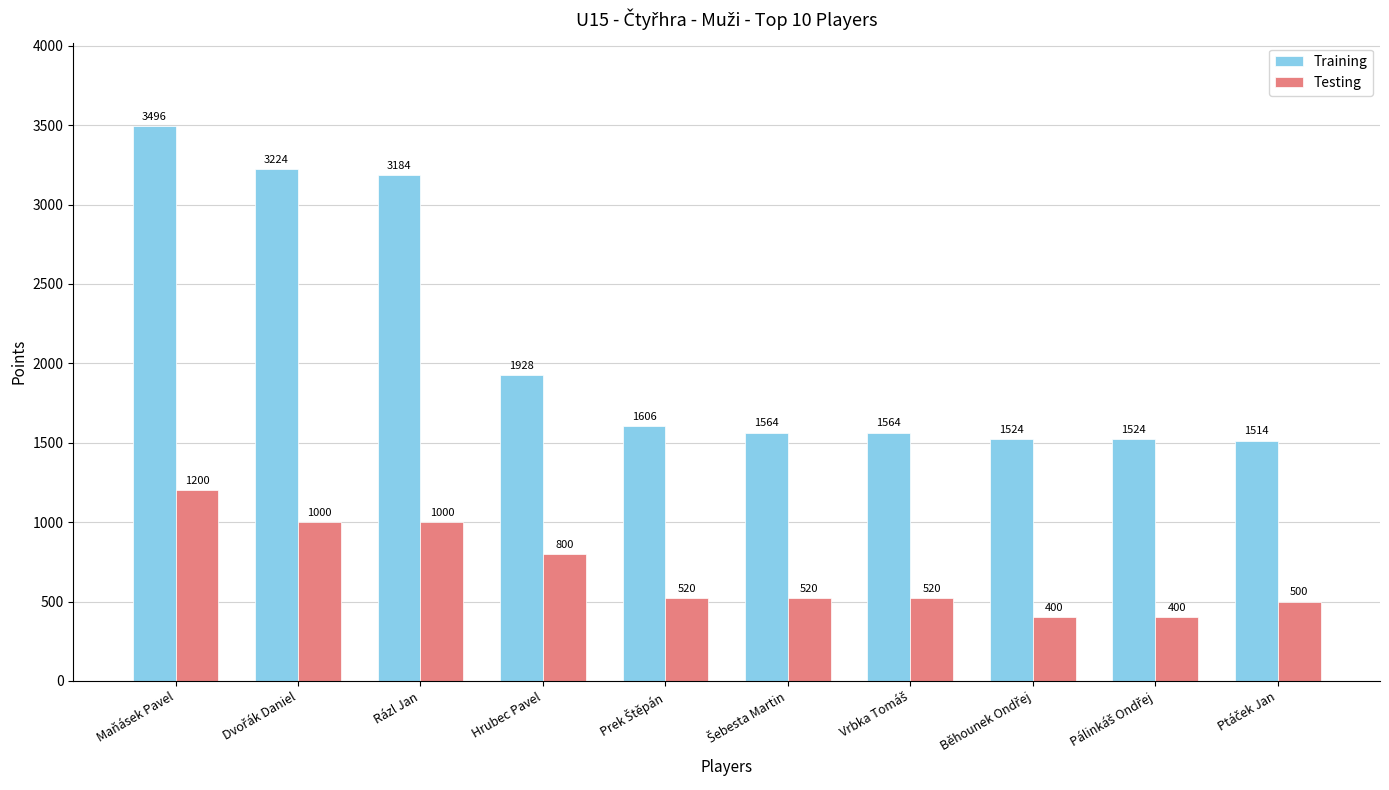

What is the greatest value displayed?

3496